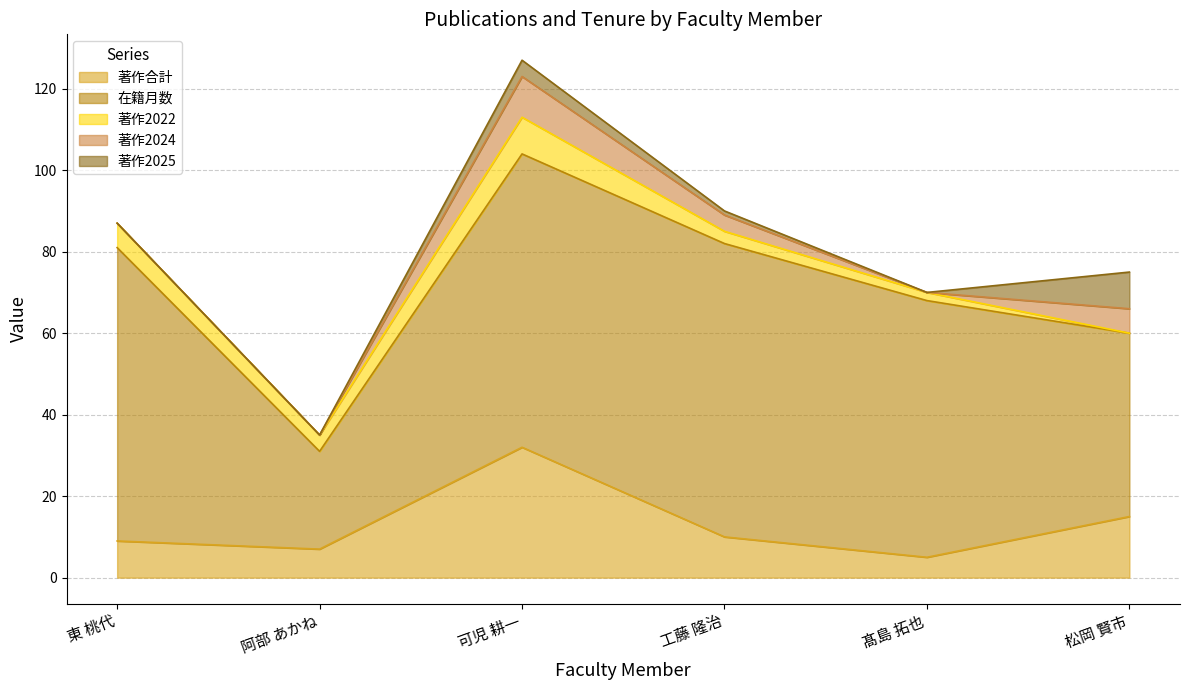

At how many categories does at least one series exceed 42?

5